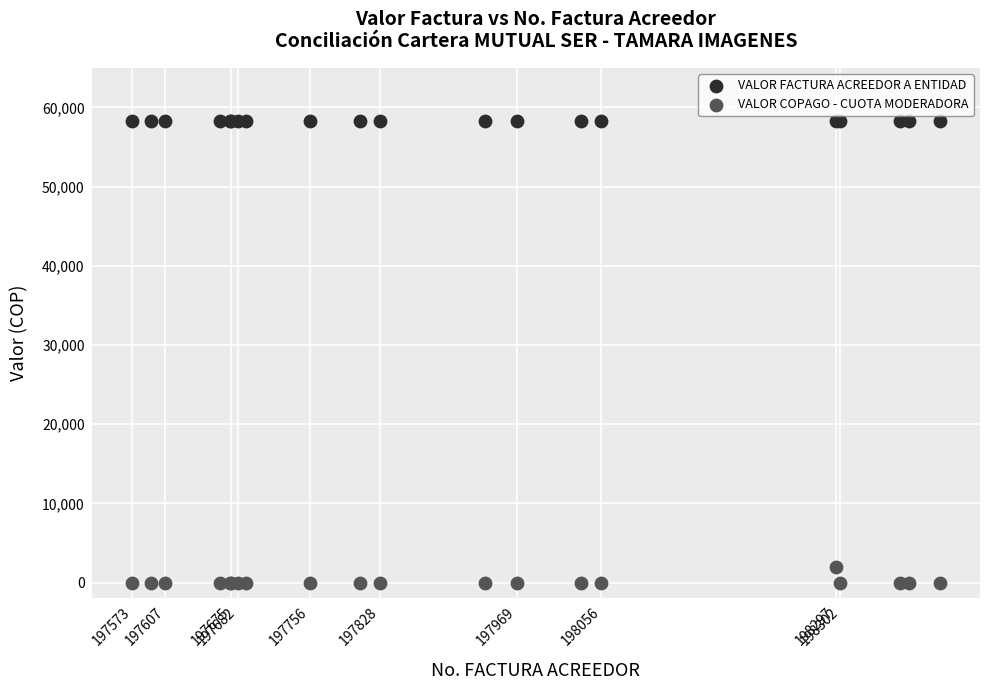

Which series reaches the maximum Y coordinate?

VALOR FACTURA ACREEDOR A ENTIDAD